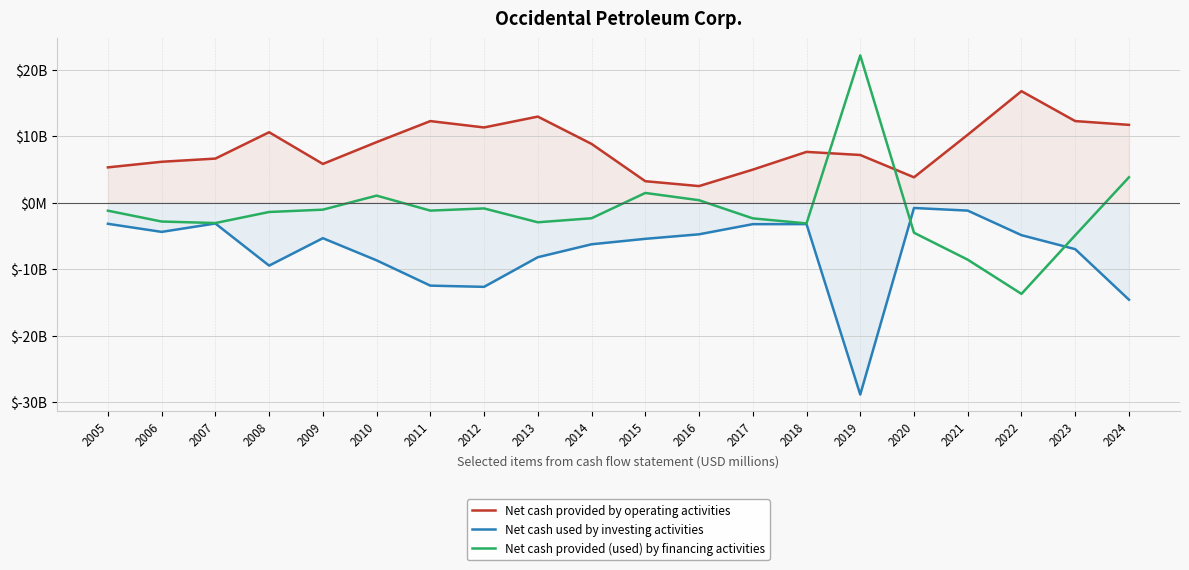

At 2017, list the series in order from largest to smallest.

Net cash provided by operating activities, Net cash provided (used) by financing activities, Net cash used by investing activities